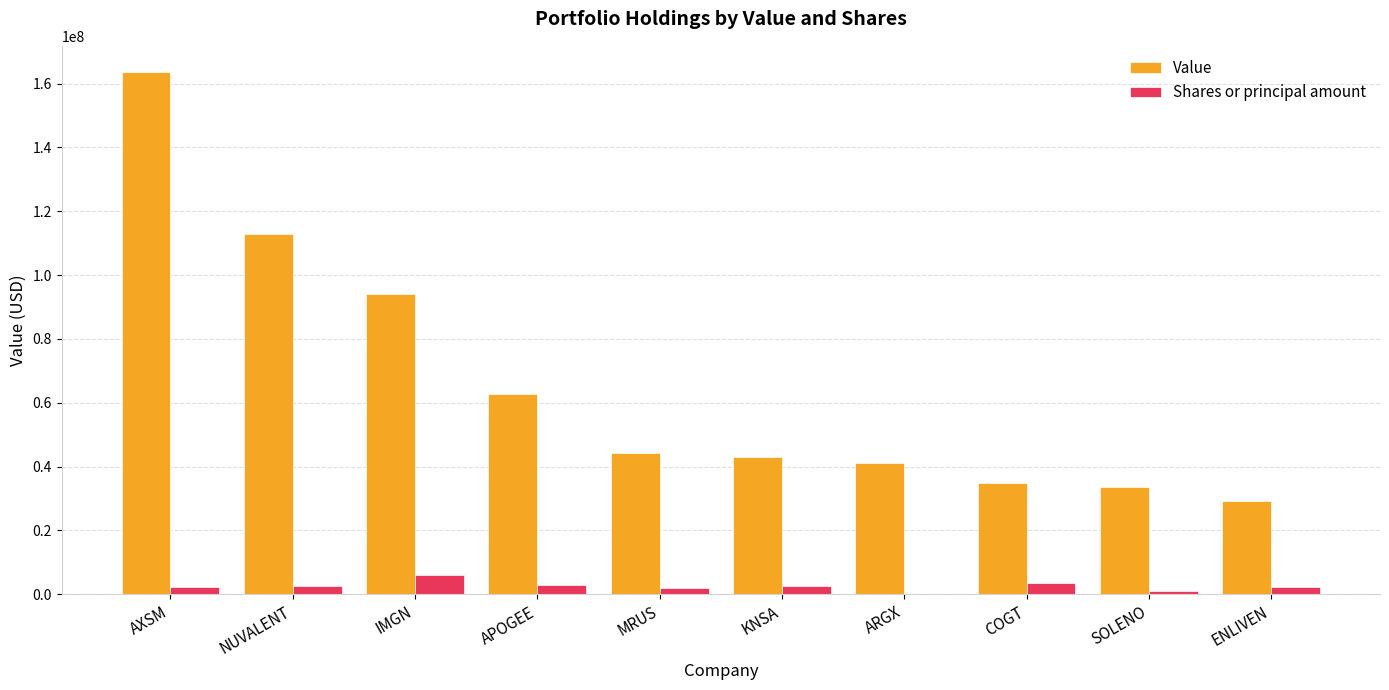

Which series changed the most between IMGN and ENLIVEN?

Value